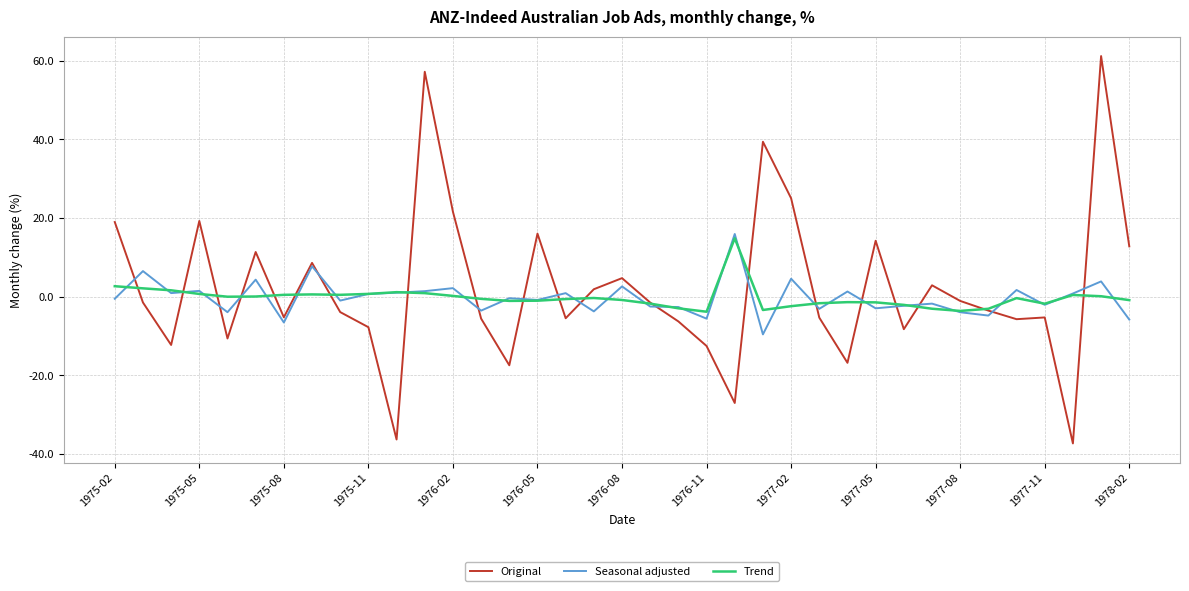

What is the greatest value displayed?

61.2